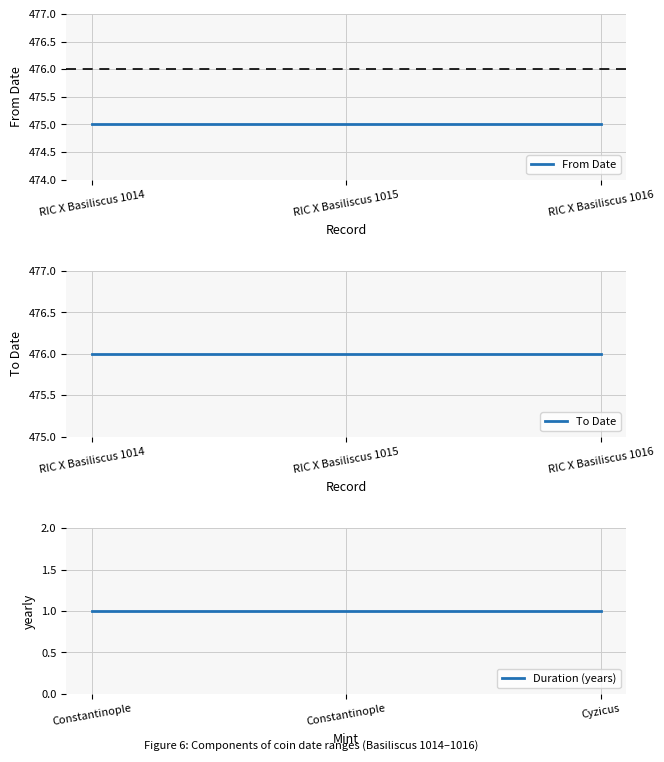

Between RIC X Basiliscus 1015 and RIC X Basiliscus 1016, which is larger?

RIC X Basiliscus 1015